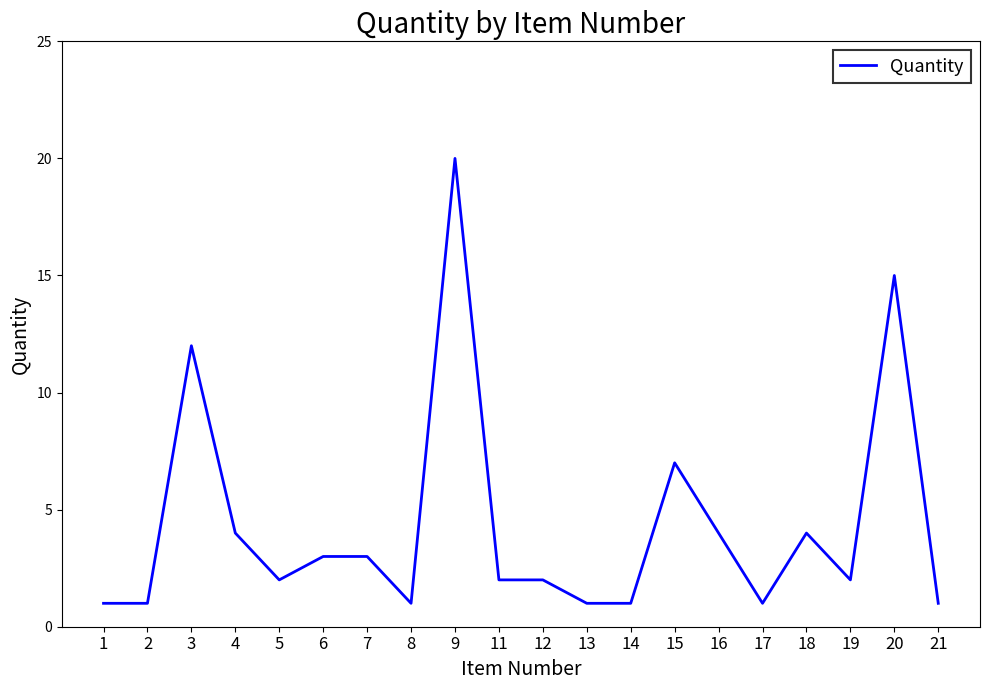

What is the smallest value displayed?

1